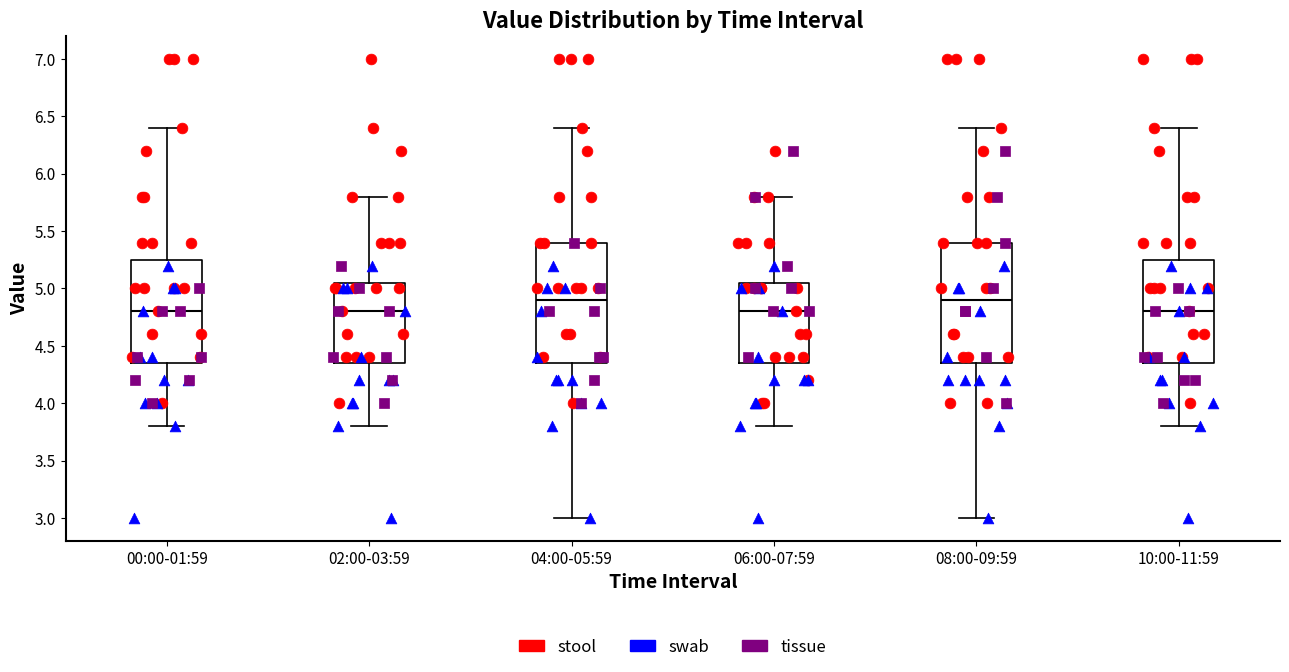

Reading left to right, transcribe this box plot: for each box, give where its median line is, the range the box spans, and where its two whiskers end, as read against the y-axis. The values are not printed on the chart, so give them approximately, as read against the axis.

00:00-01:59: median 4.80, box 4.35 to 5.25, whiskers 3.80 to 6.40
02:00-03:59: median 4.80, box 4.35 to 5.05, whiskers 3.80 to 5.80
04:00-05:59: median 4.90, box 4.35 to 5.40, whiskers 3.00 to 6.40
06:00-07:59: median 4.80, box 4.35 to 5.05, whiskers 3.80 to 5.80
08:00-09:59: median 4.90, box 4.35 to 5.40, whiskers 3.00 to 6.40
10:00-11:59: median 4.80, box 4.35 to 5.25, whiskers 3.80 to 6.40